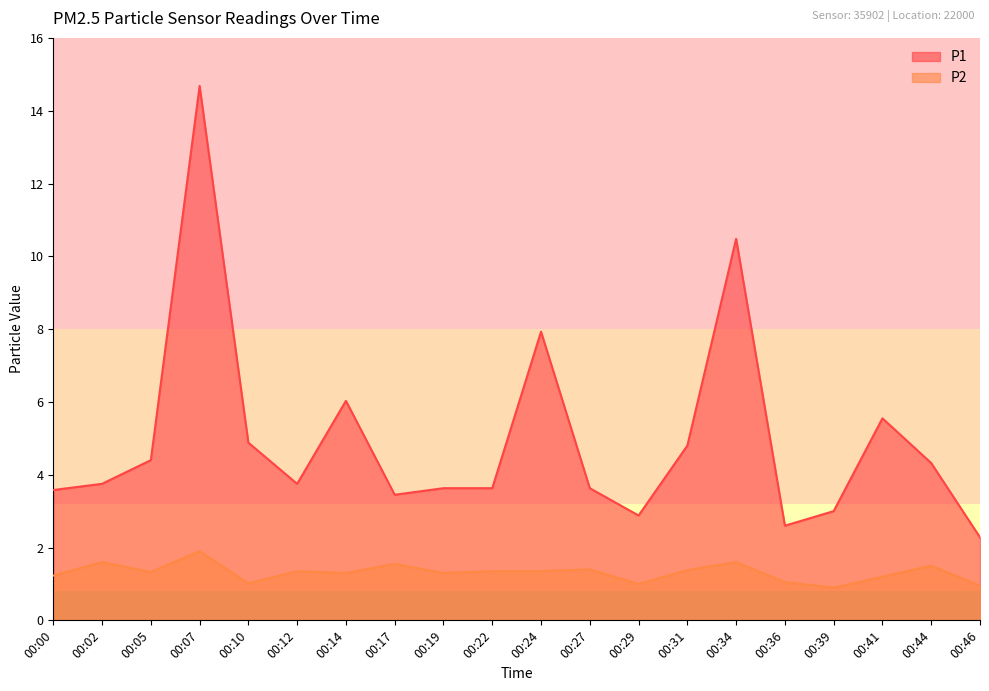

True or false: P1 and P2 intersect in this chart.

False